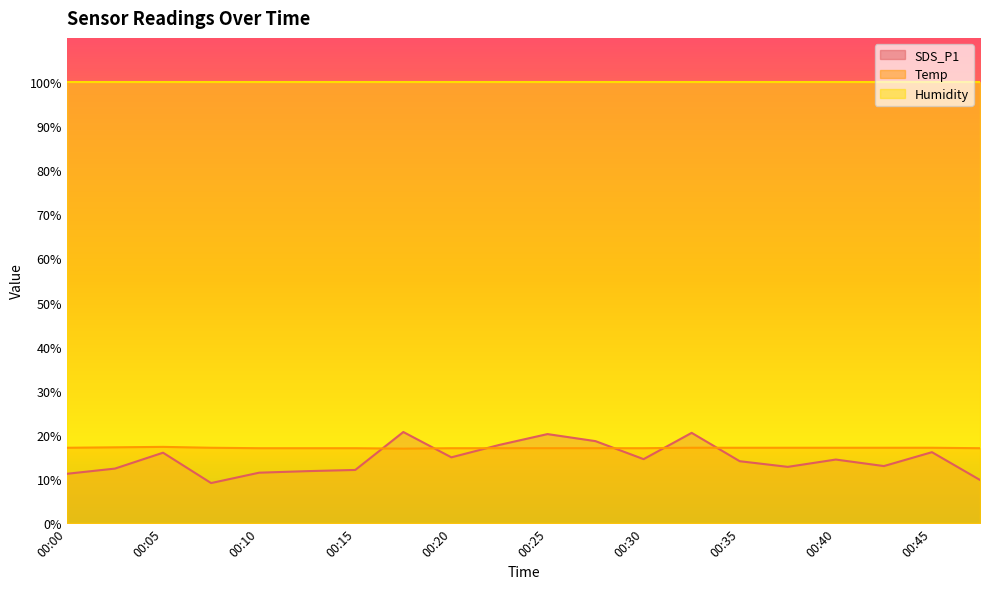

How many intersections are there between Temp and SDS_P1?

6